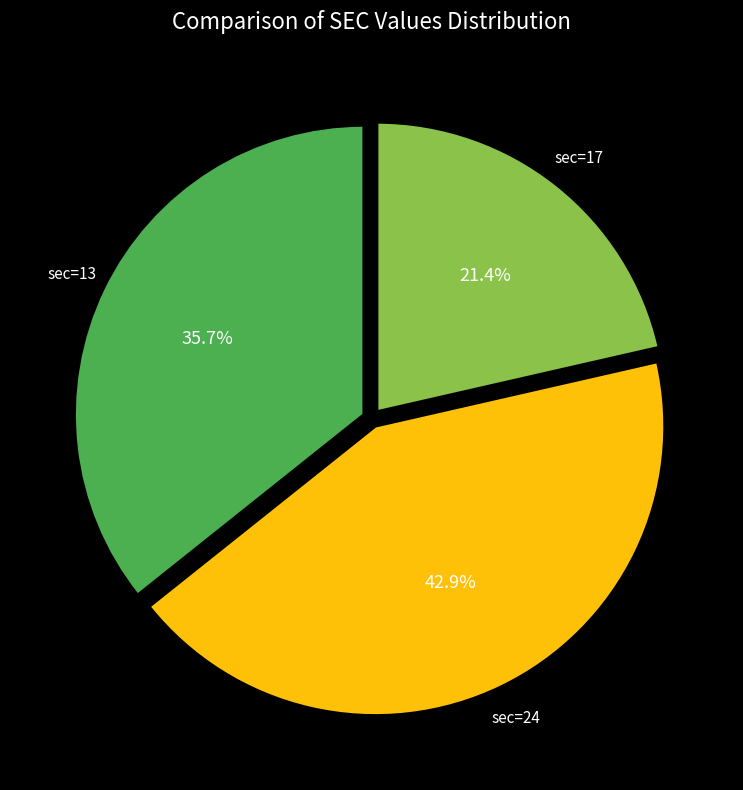

Count the number of slices in the pie.

3